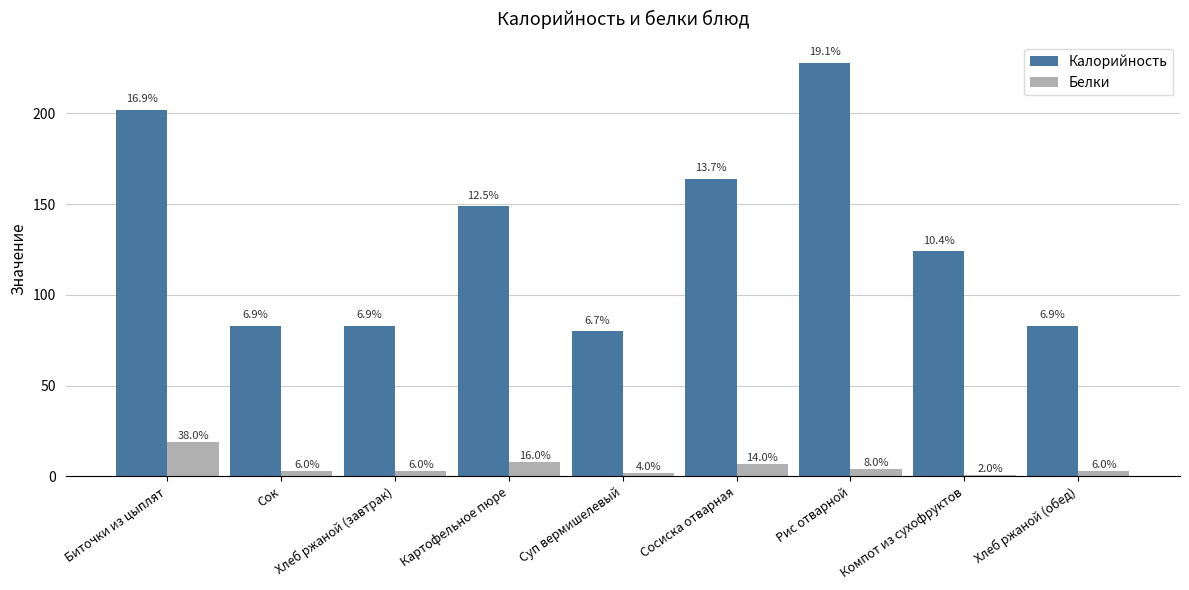

Rank the series by their maximum value, from lowest to highest.

Белки, Калорийность